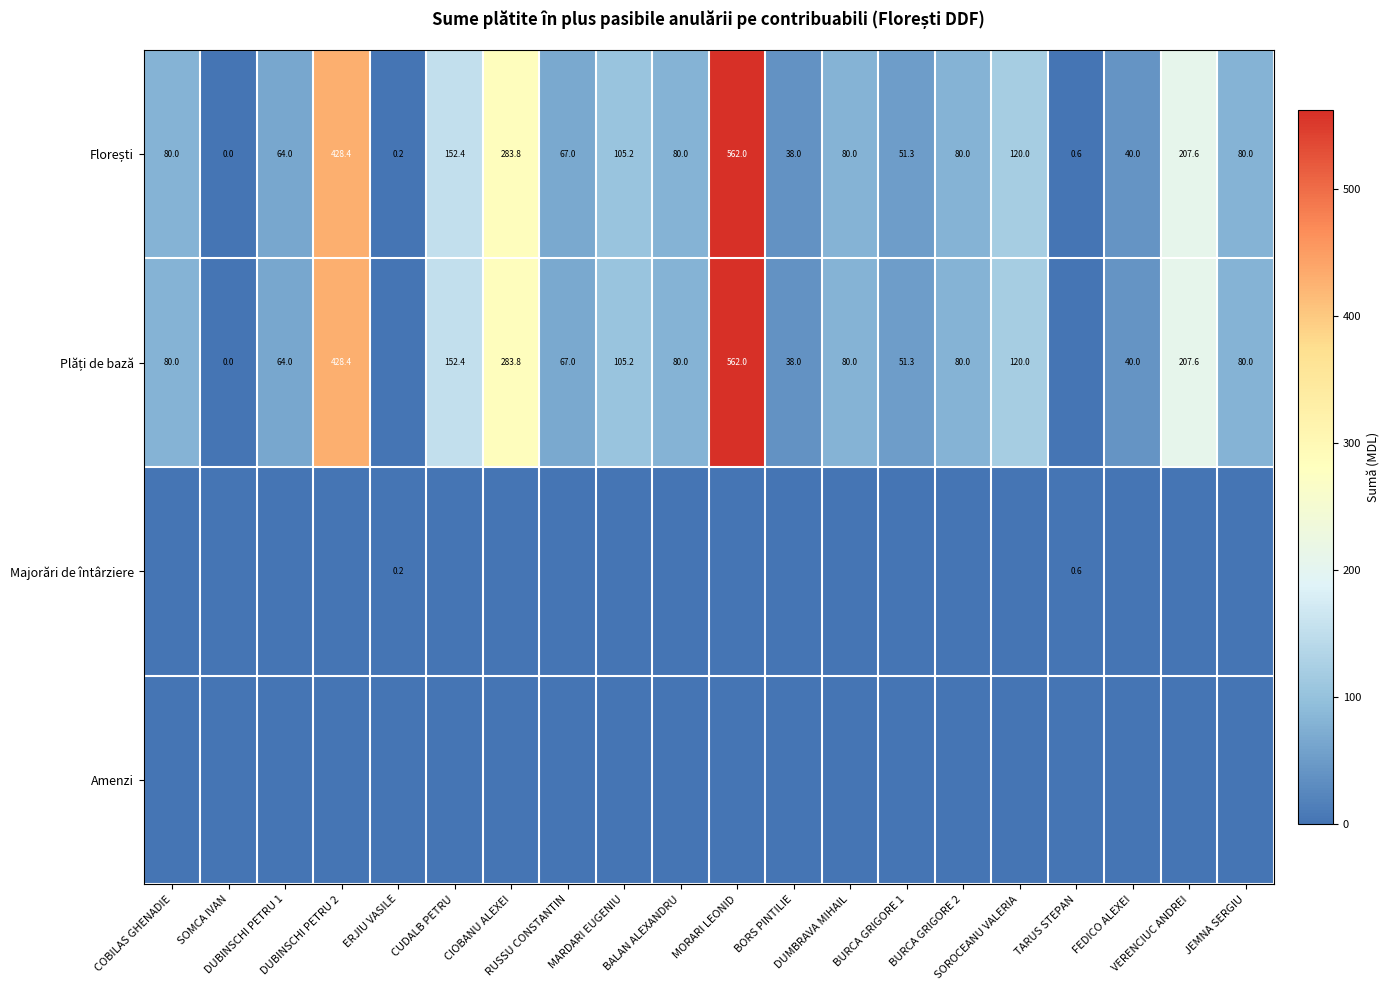

How many series are shown in this chart?

4